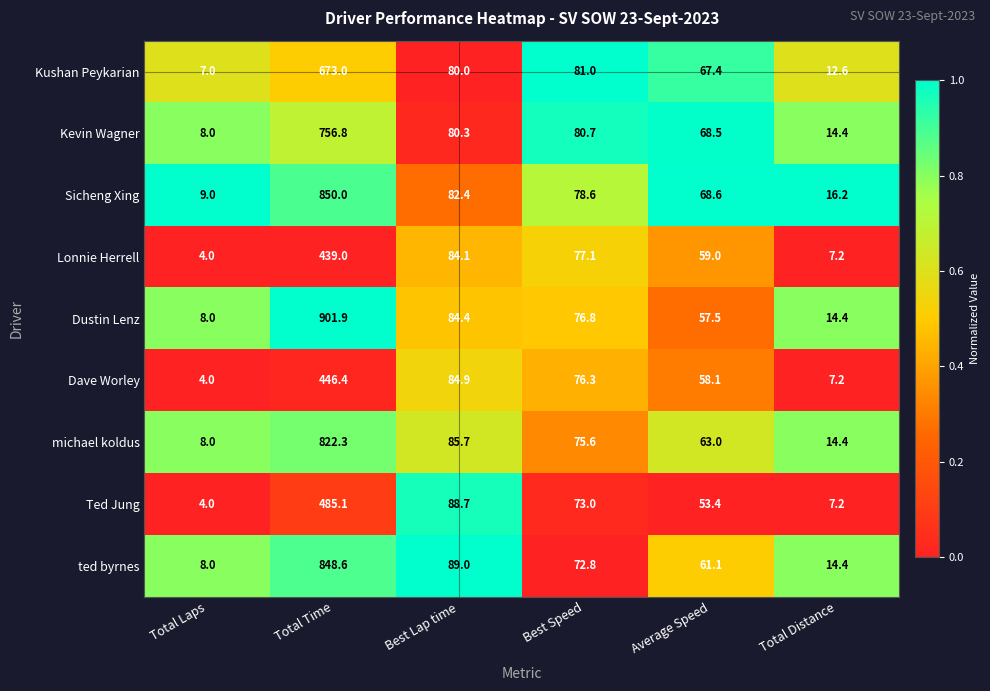

Which series has the widest spread of values?

Dustin Lenz